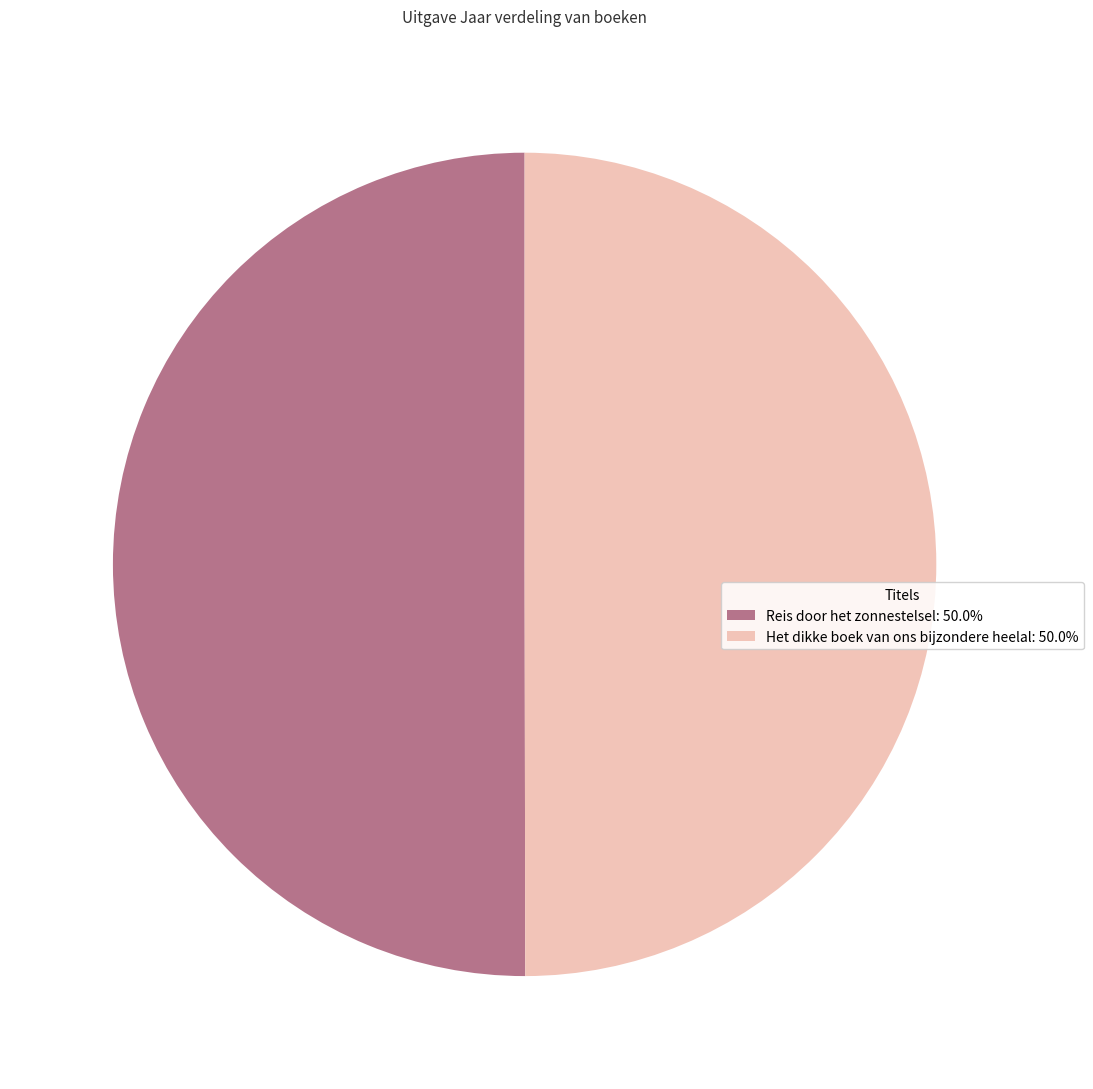

True or false: Het dikke boek van ons bijzondere heelal accounts for 40% of the total.

False